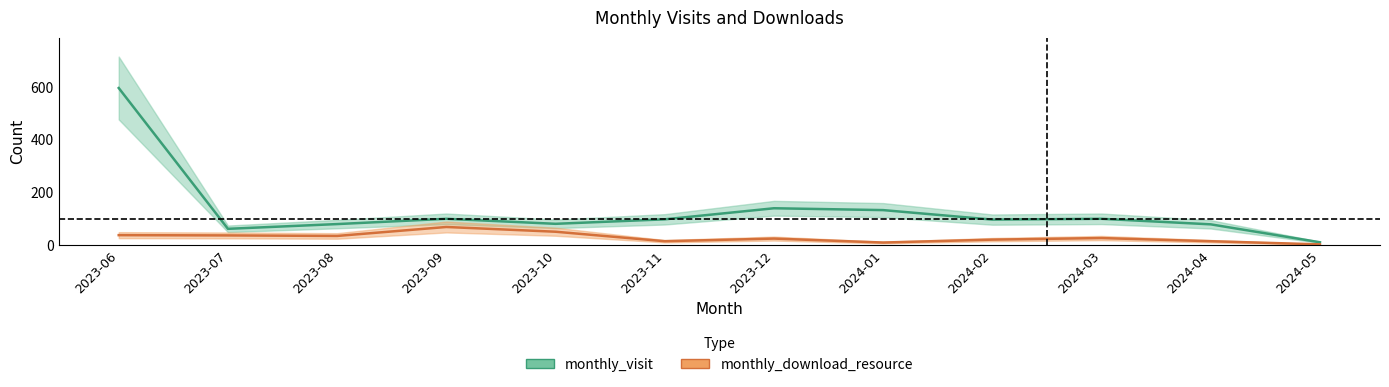

Is it true that monthly_visit equals 179 at 2024-01?

False